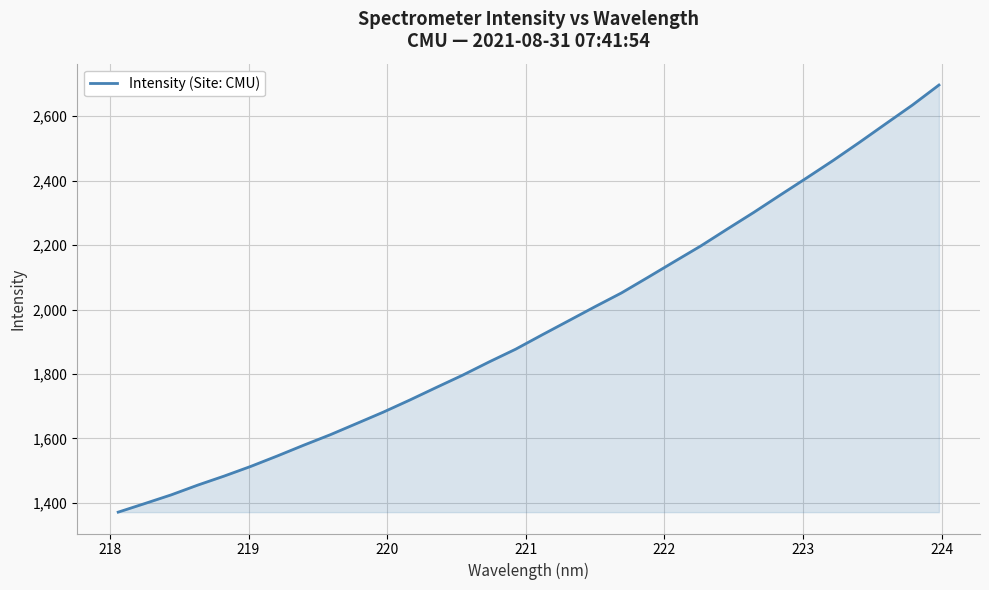

What is the difference between the maximum and minimum values?

1325.7